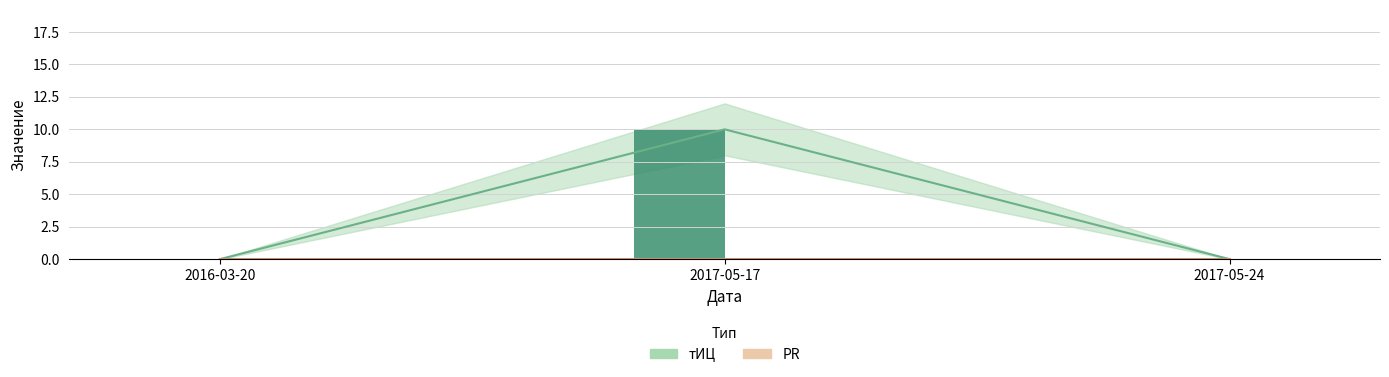

At which category does the chart reach its peak across all series?

2017-05-17